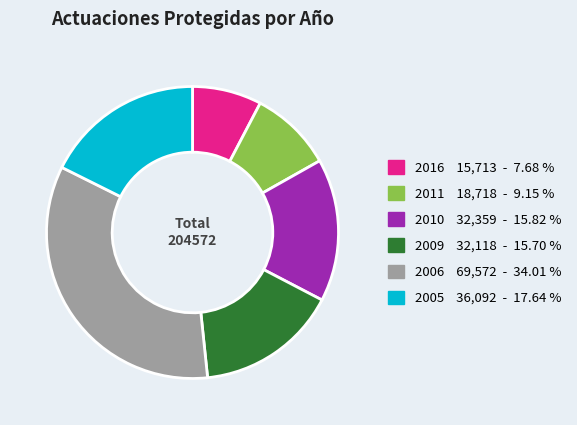

Is 2016 the majority of the pie?

No